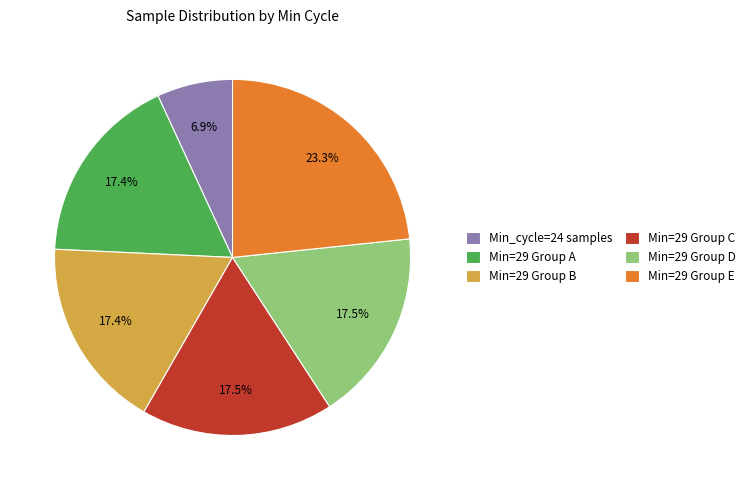

What is the largest slice in the pie chart?

Min=29 Group E